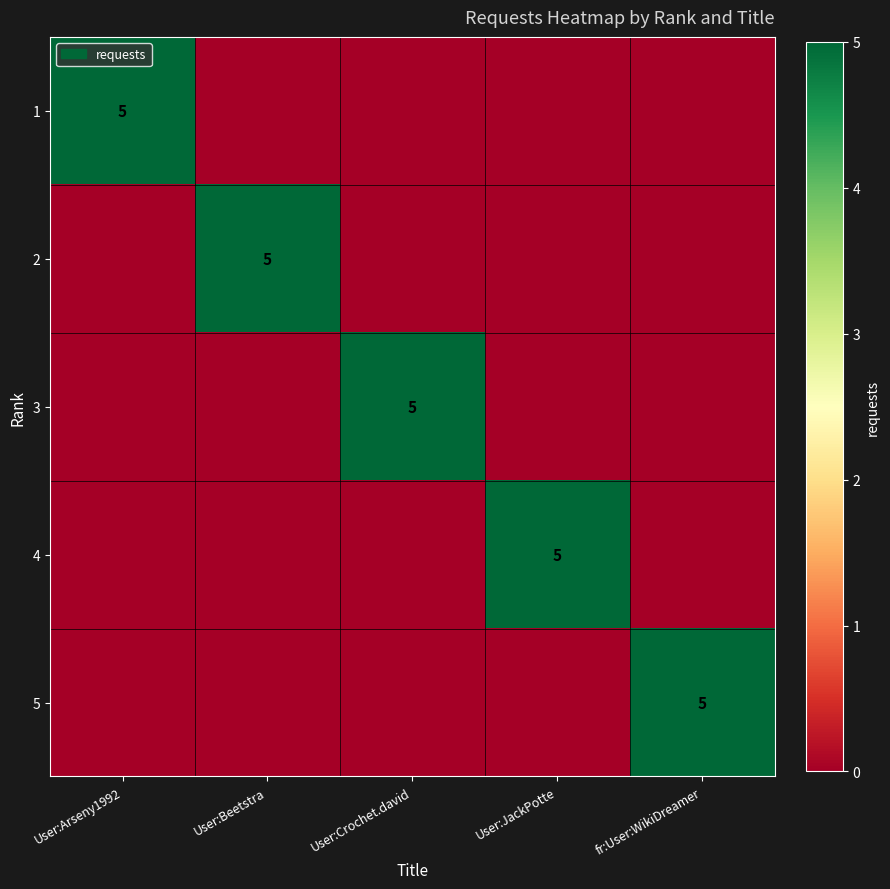

The 4 series shows 5 at User:JackPotte. True or false?

True